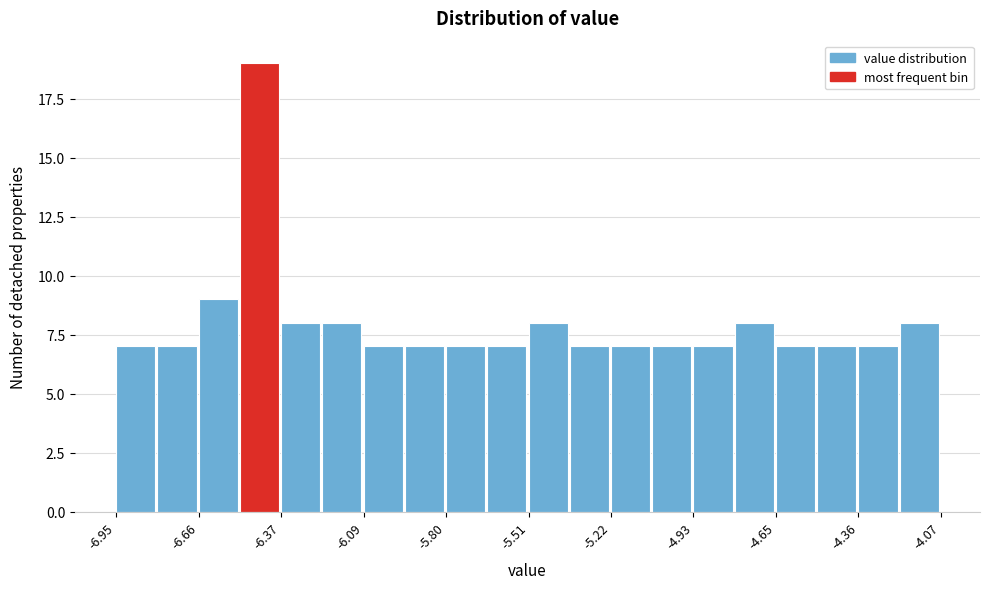

Around what value on the x-axis is the tallest bar? Give the approximate position of its centre, as read against the axis.

-6.45